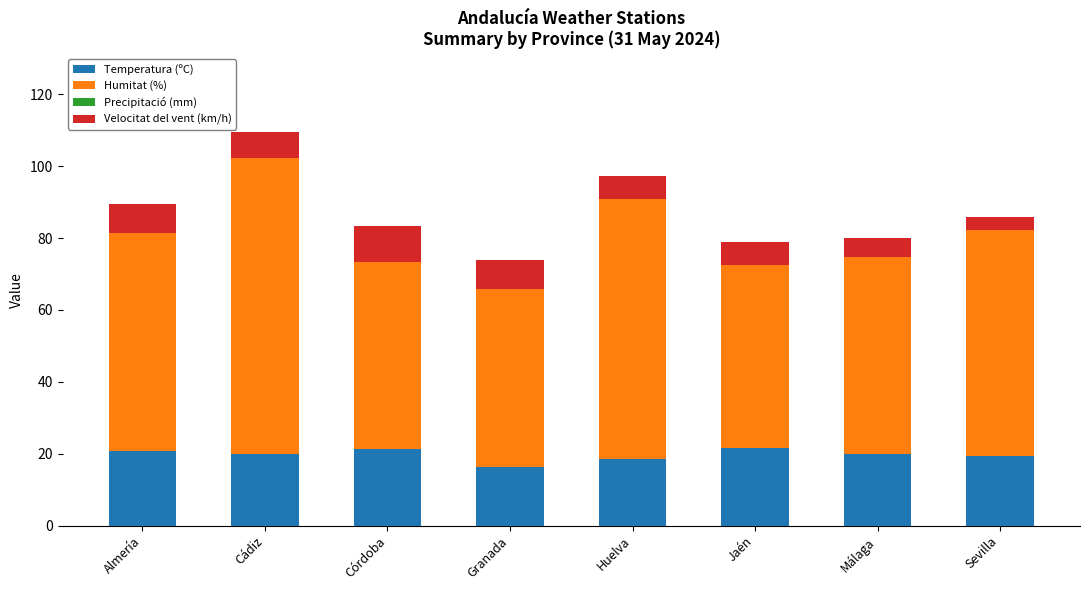

At which category is the sum across all series the highest?

Cádiz